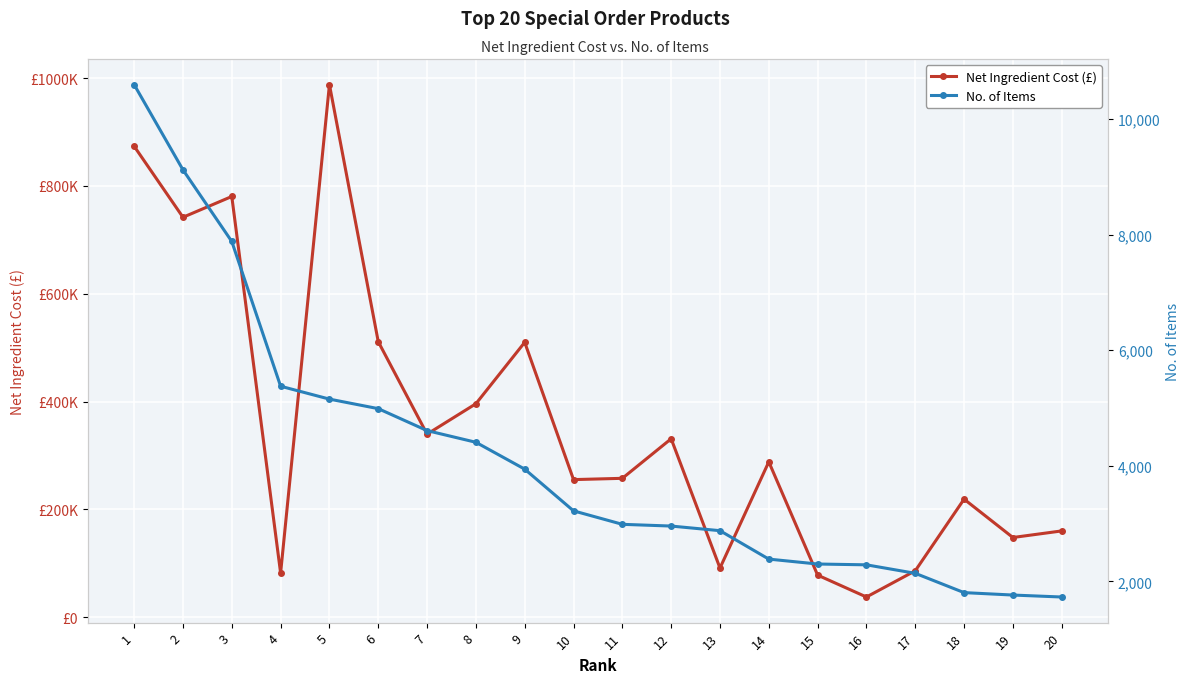

How many data points in No. of Items are above 3220?

9